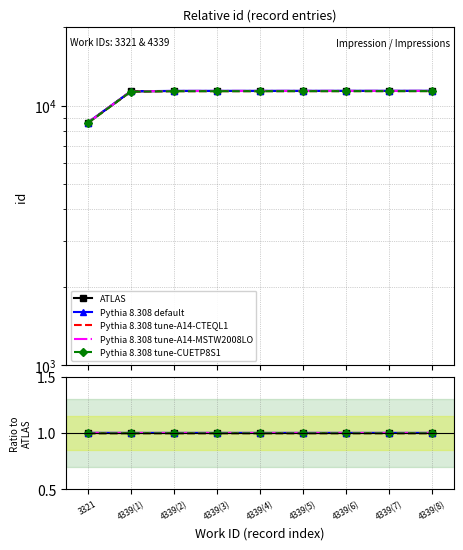

Where is Pythia 8.308 default nearest to the value 1?

4339(8)